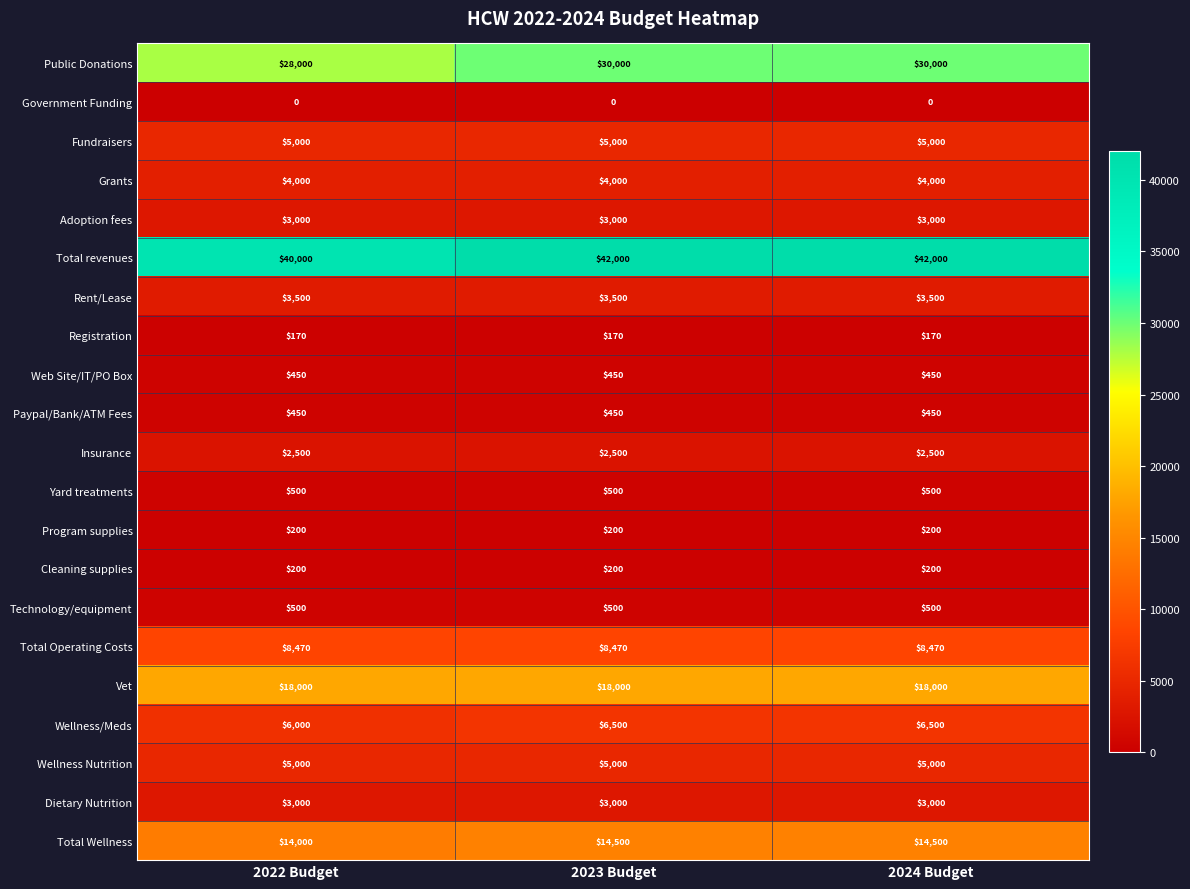

Which series has the largest total across all categories?

Total revenues